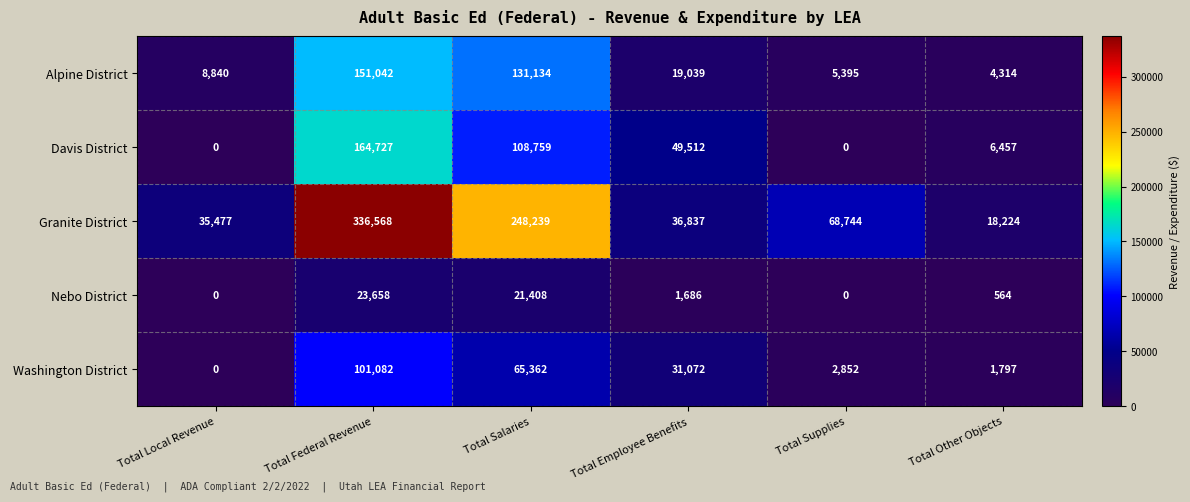

At which category is the sum across all series the highest?

Total Federal Revenue